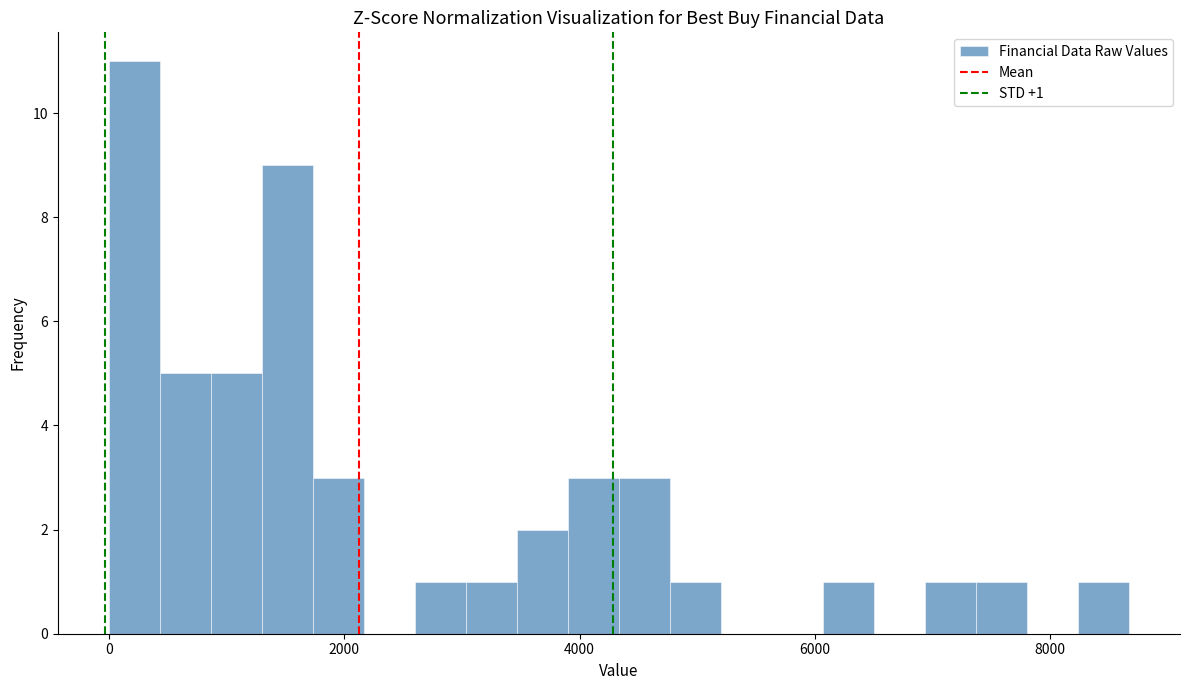

Around what value on the x-axis is the tallest bar? Give the approximate position of its centre, as read against the axis.

200